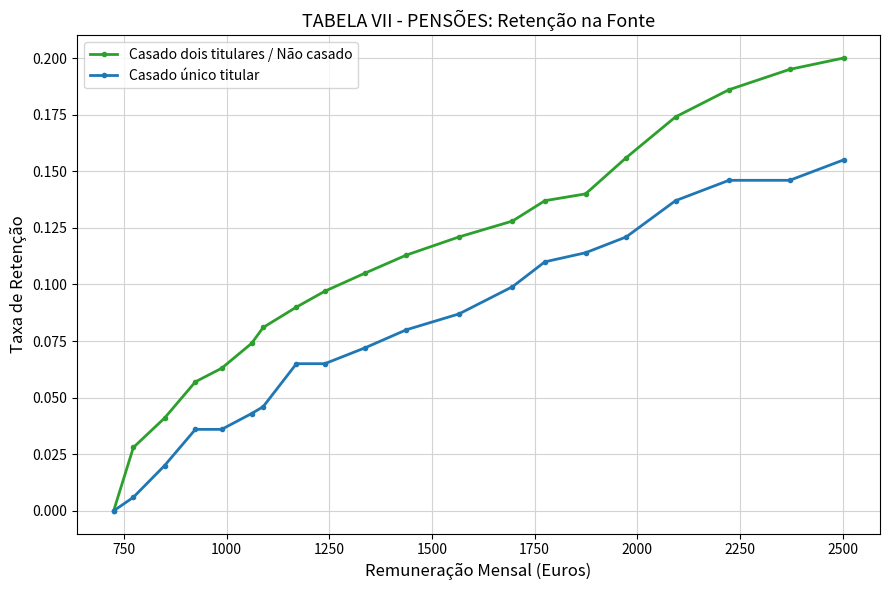

Does the chart have visible grid lines?

Yes